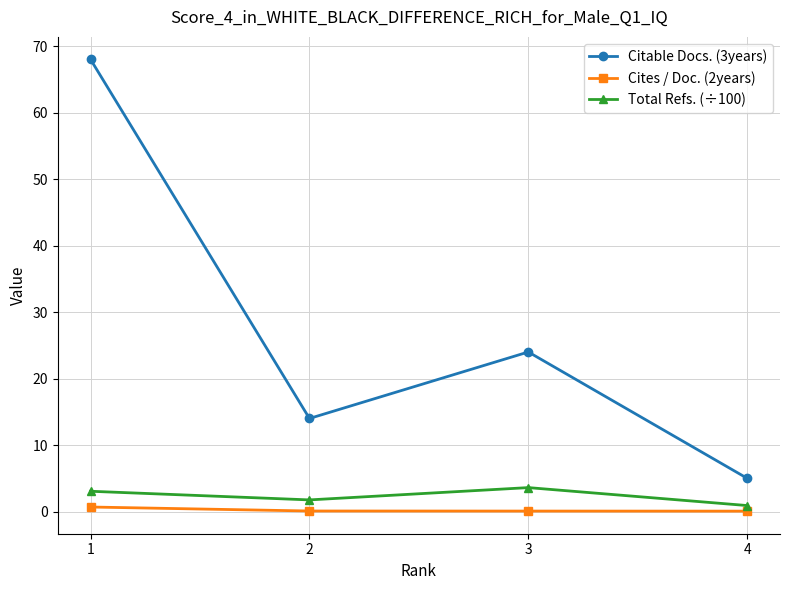

Which series has the largest total across all categories?

Citable Docs. (3years)